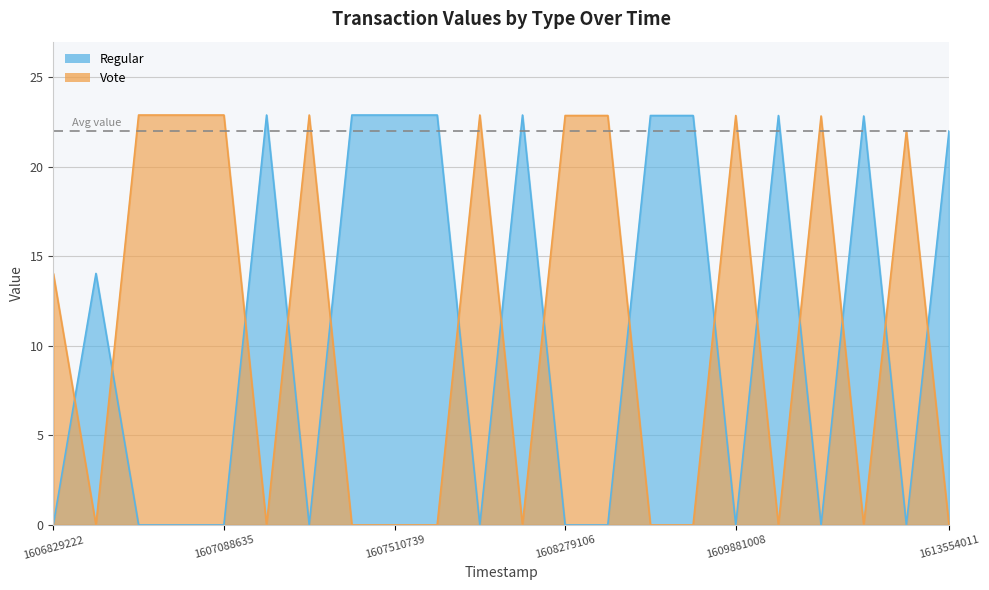

At which category does Regular reach its first local valley?

1607462576